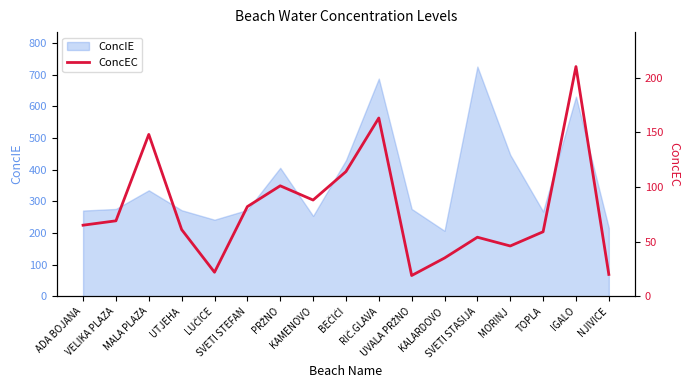

What is the minimum value shown in the chart?

19